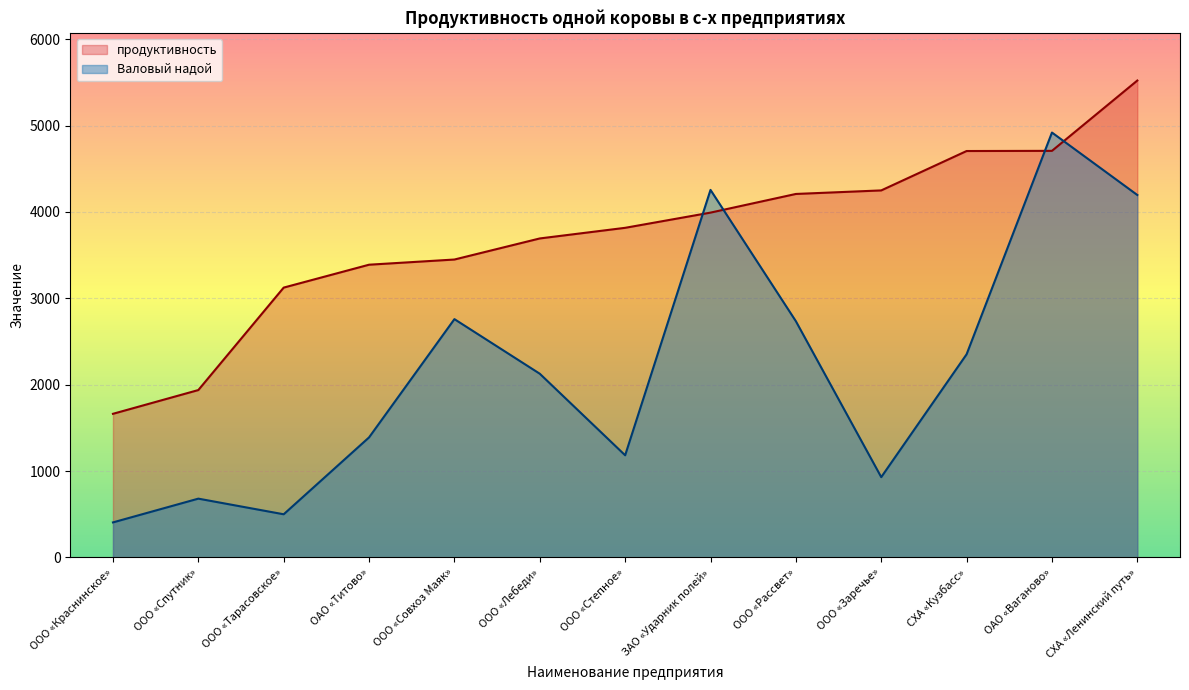

Reading left to right, extract all data points from this chart.

Валовый надой: 406	681	500	1390	2759	2127	1183	4255	2735	930	2352	4919	4196
продуктивность: 1663	1938	3124	3389	3449	3693	3816	3992	4208	4249	4705	4707	5521